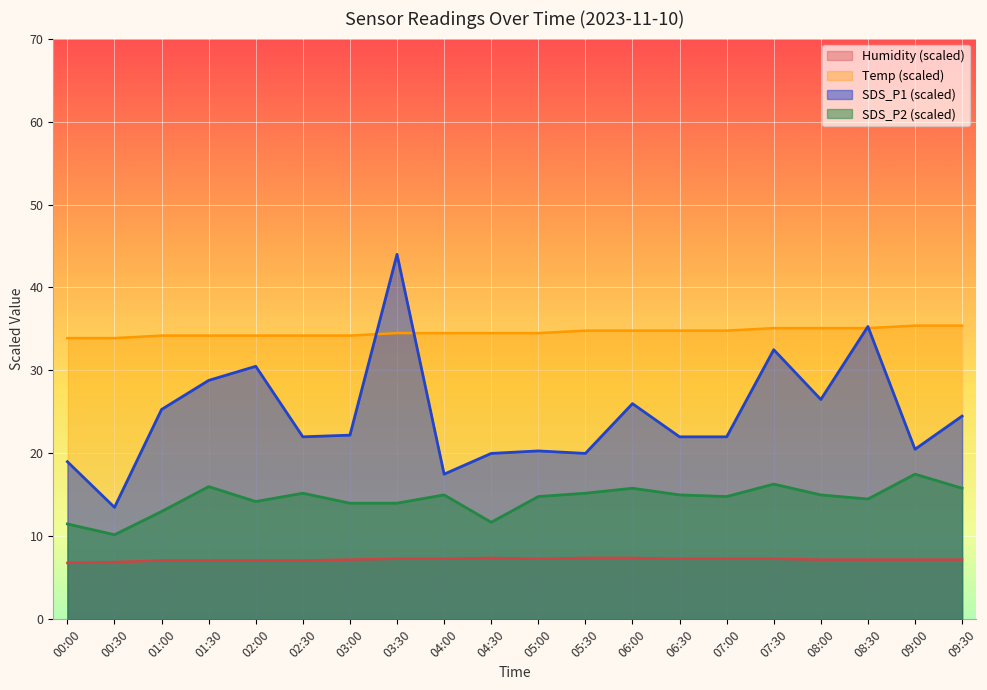

Which series has the largest total across all categories?

Temp (scaled)